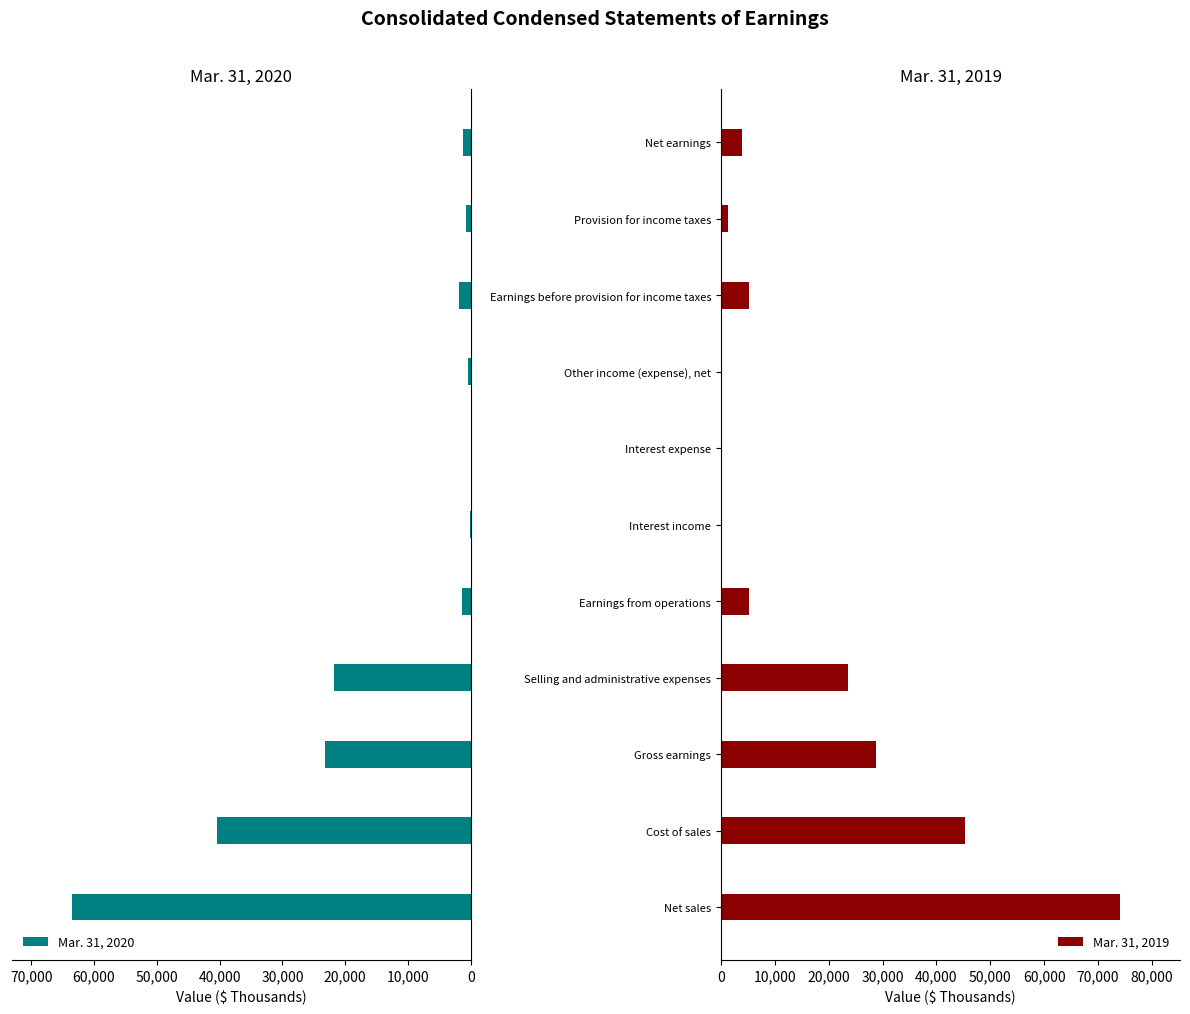

List the series in order of their peak value, lowest first.

Mar. 31, 2020, Mar. 31, 2019